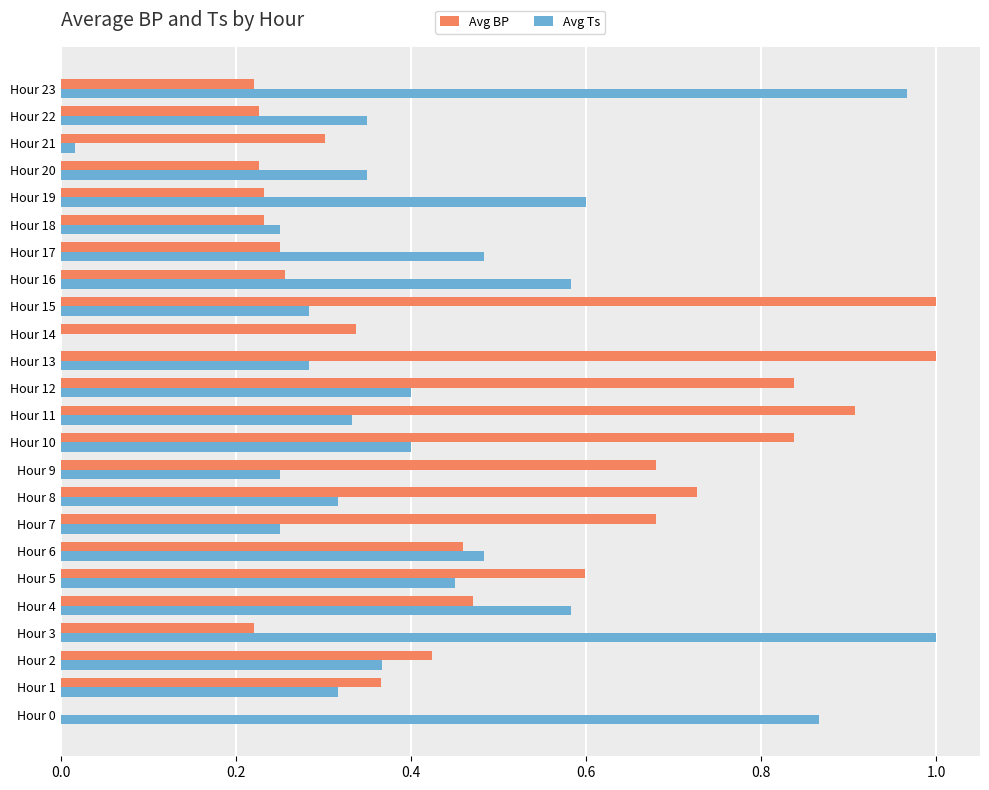

Which series has the largest total across all categories?

Avg BP